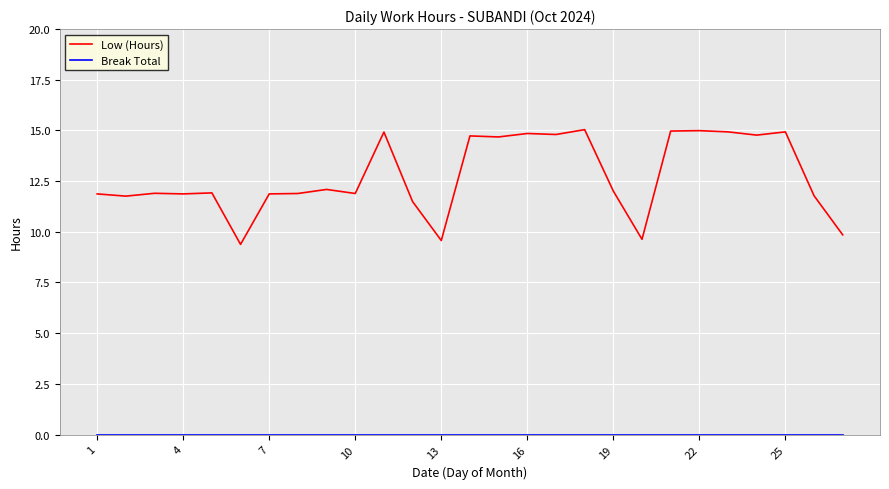

How many distinct data groups are displayed?

2